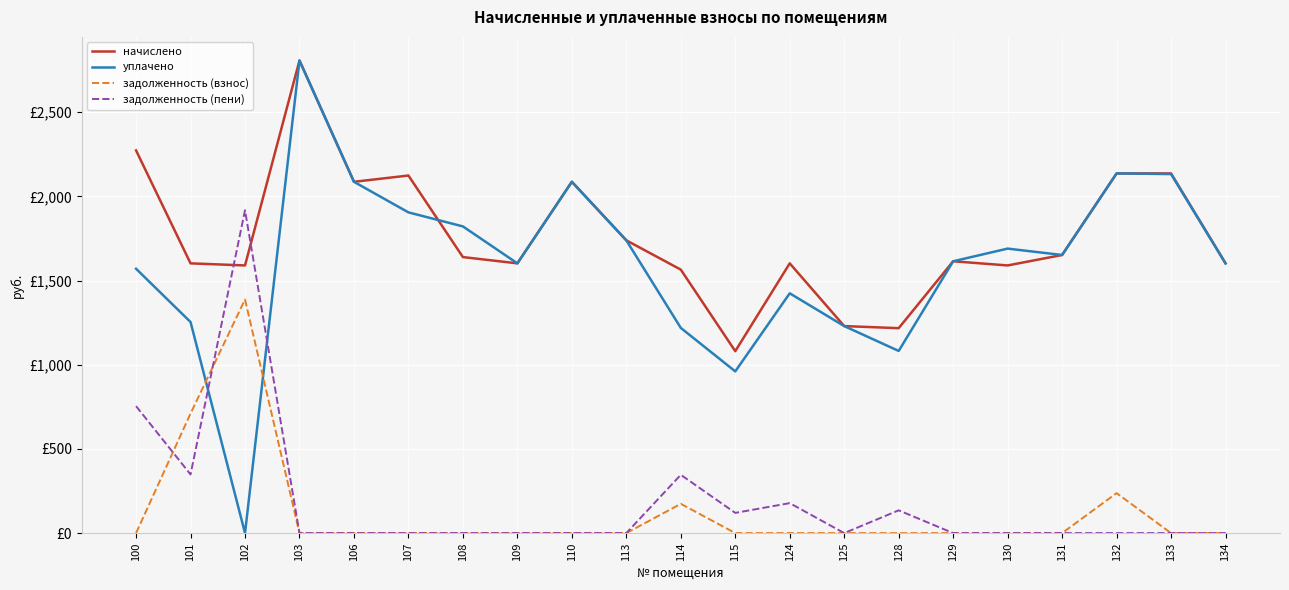

Does the chart have visible grid lines?

Yes